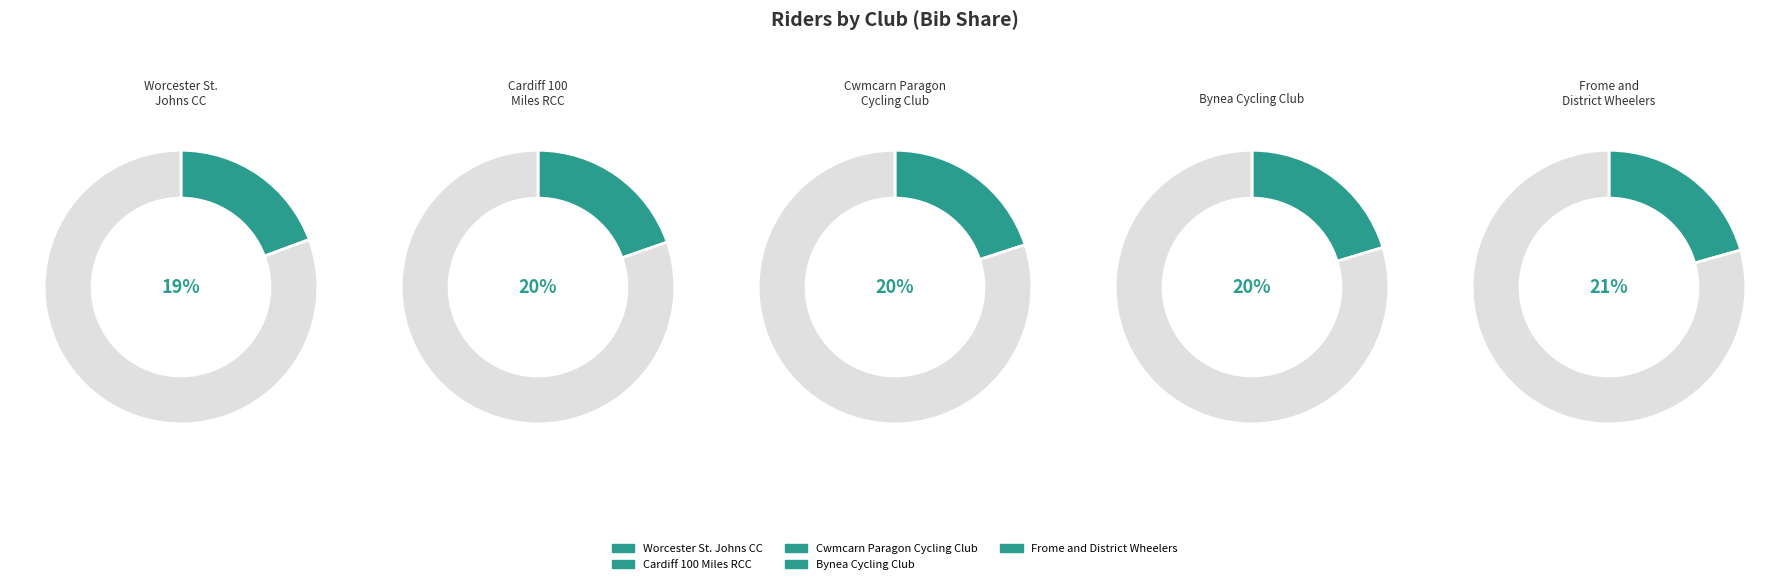

Does Bynea Cycling Club represent more than half of the total?

No